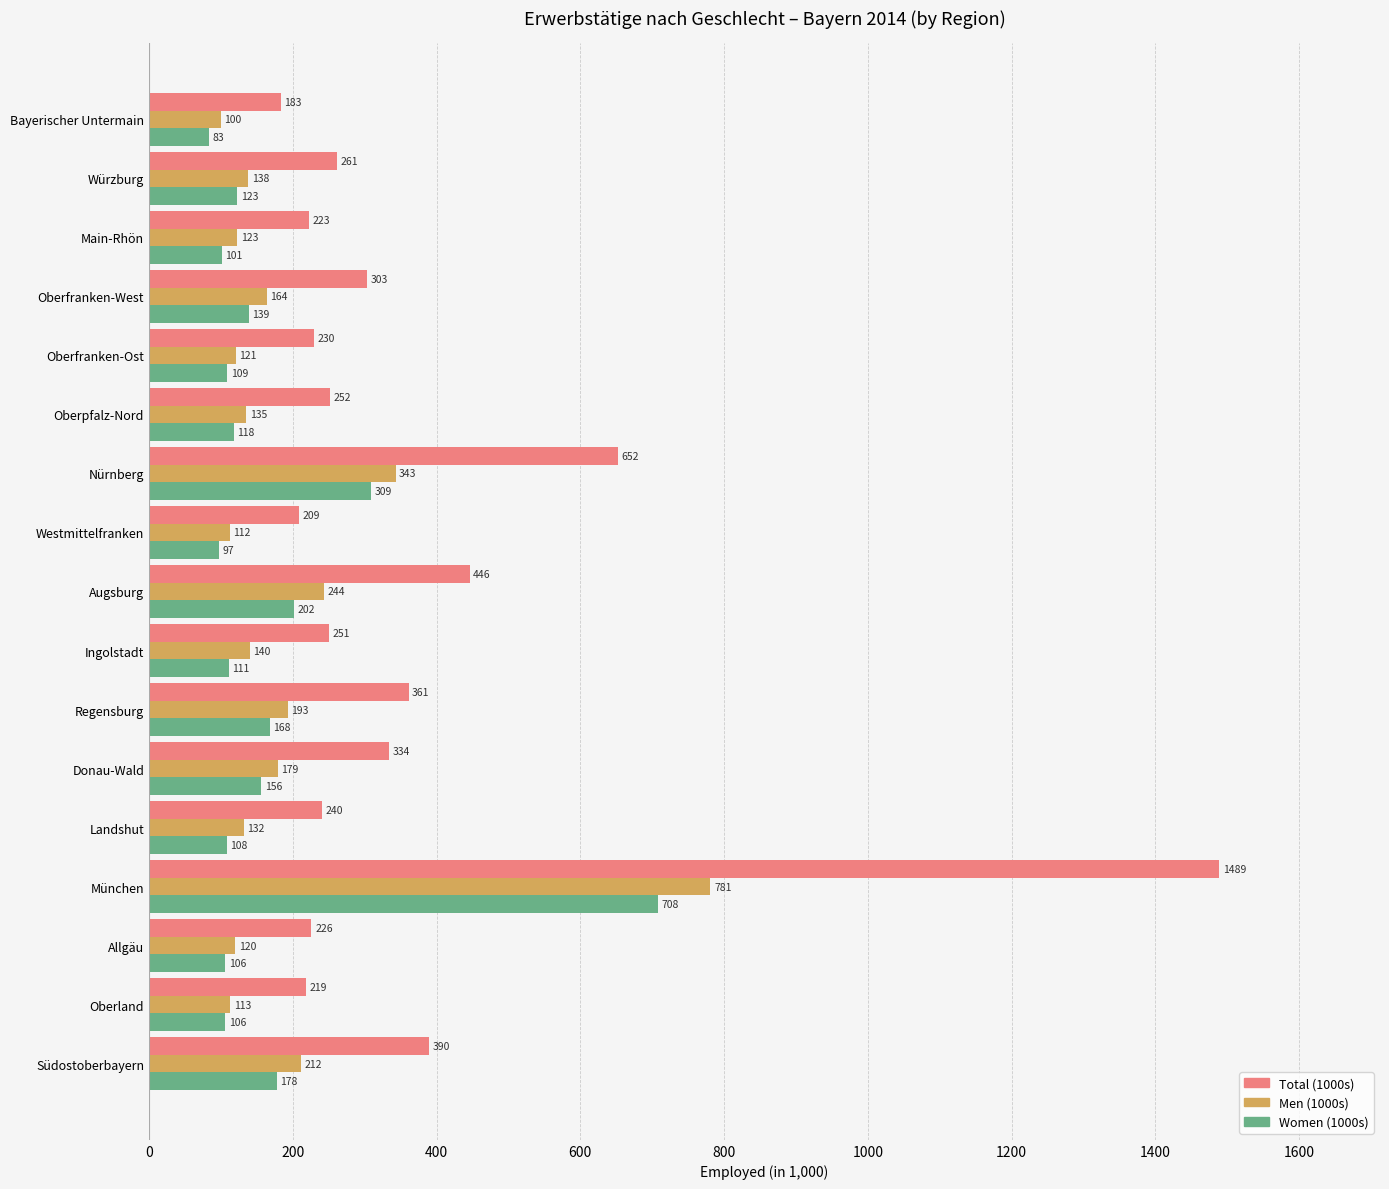

At how many categories does at least one series exceed 113?

17